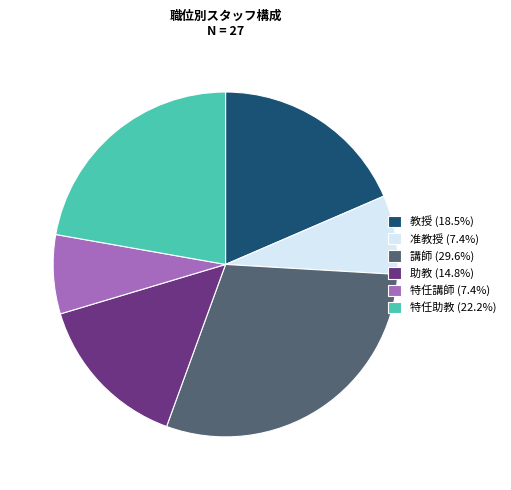

Is 特任講師 the majority of the pie?

No